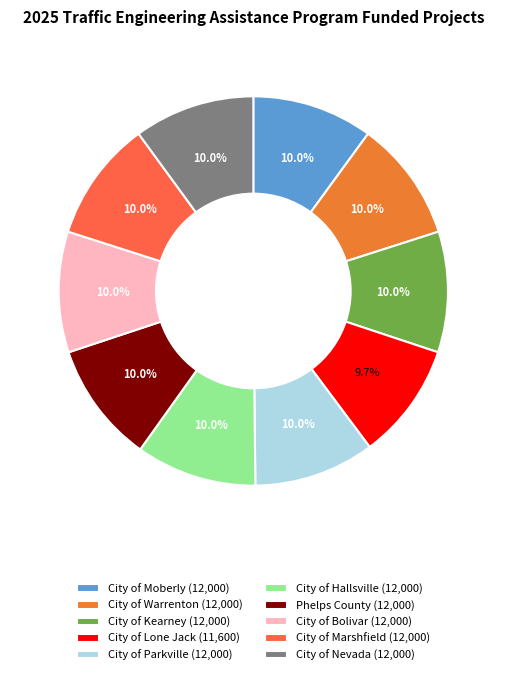

What is the ratio of the value at City of Moberly to the value at City of Warrenton?

1.0